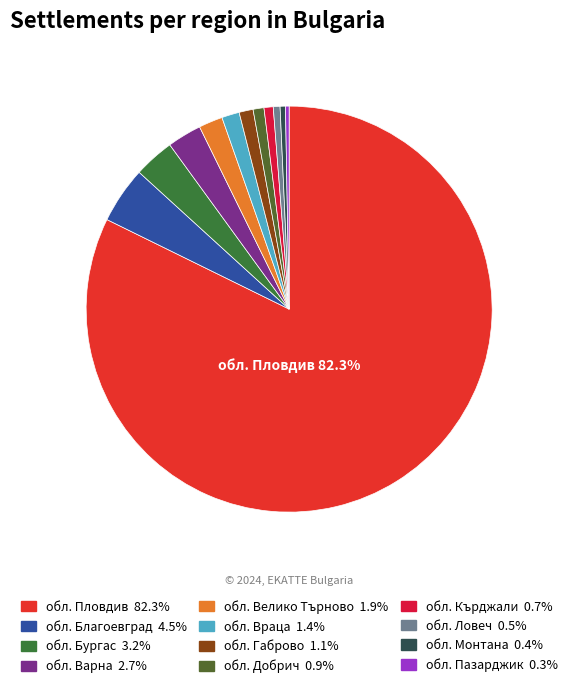

Does обл. Пловдив account for over 50% of the chart?

Yes